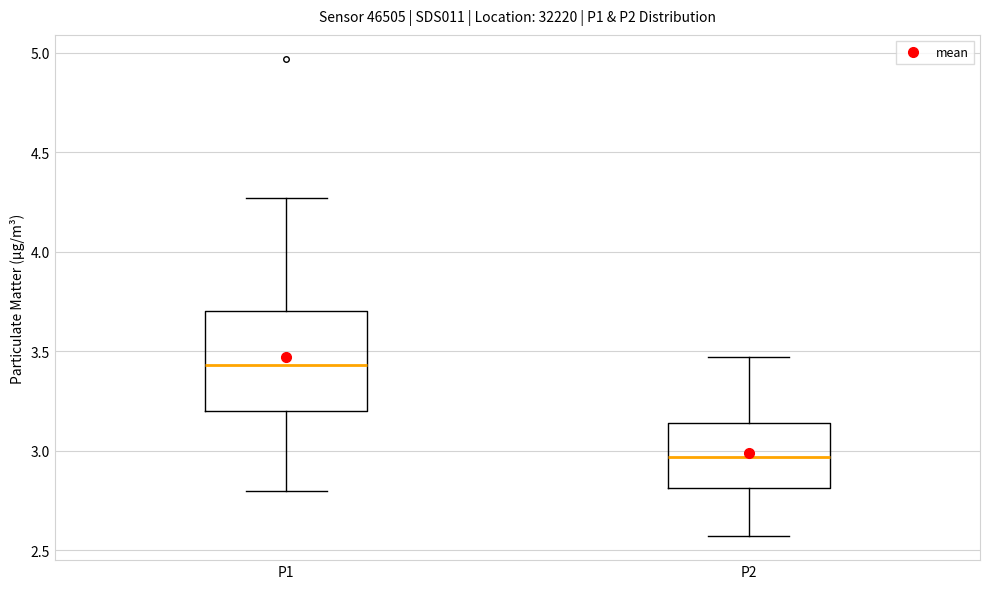

Where is the upper edge of the box for P2 on the y-axis? The values are not printed on the chart, so give them approximately, as read against the axis.

3.15